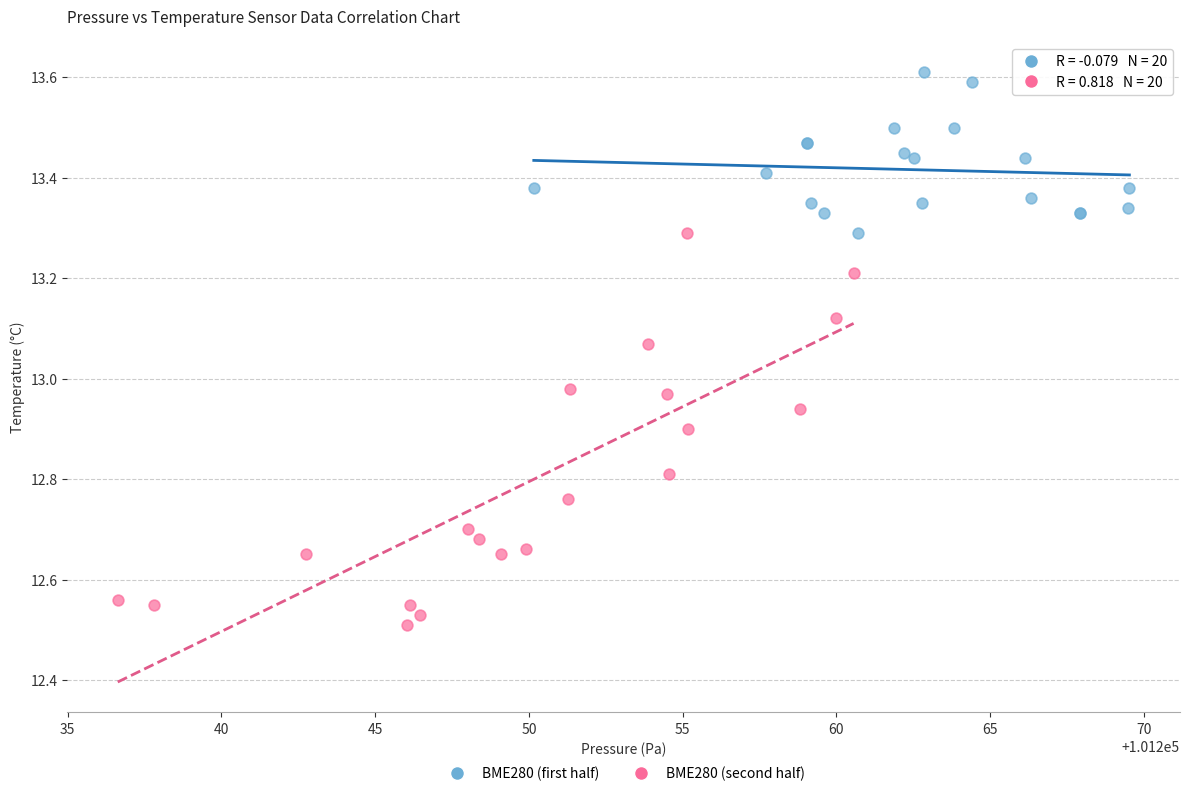

What are all the series names shown in the legend?

BME280 (first half), BME280 (second half)